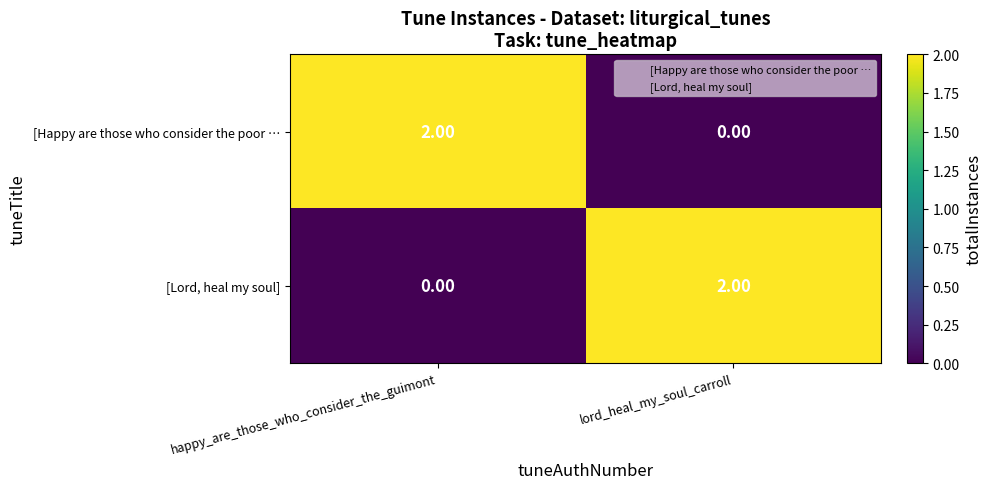

Which category has the highest value in the [Lord, heal my soul] series?

lord_heal_my_soul_carroll